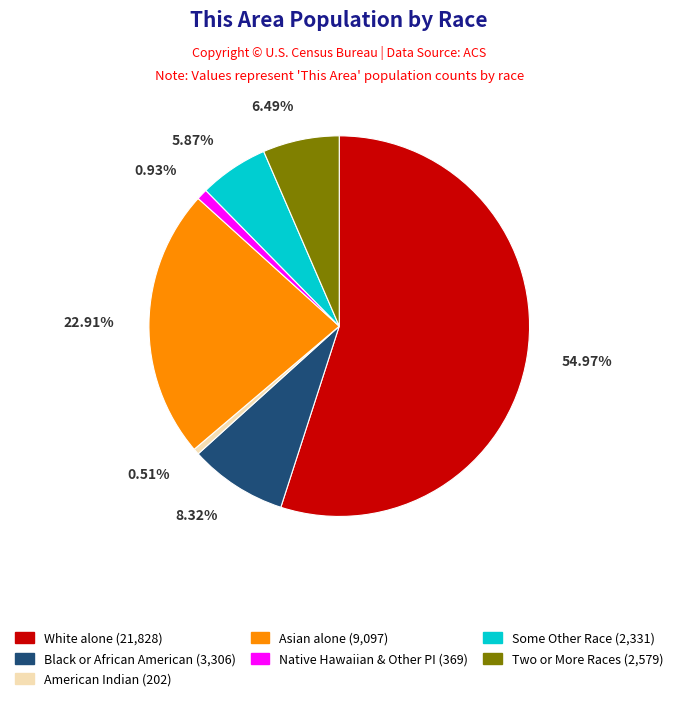

Does any single category account for the majority?

Yes